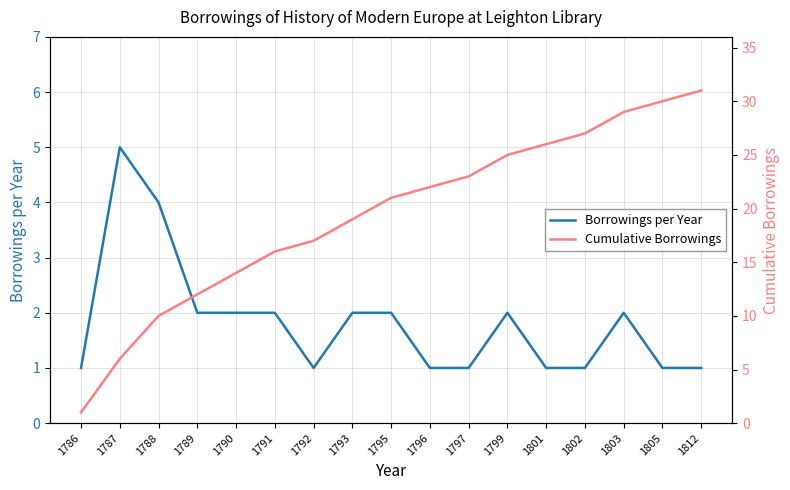

What is the average value of the Cumulative Borrowings series?

19